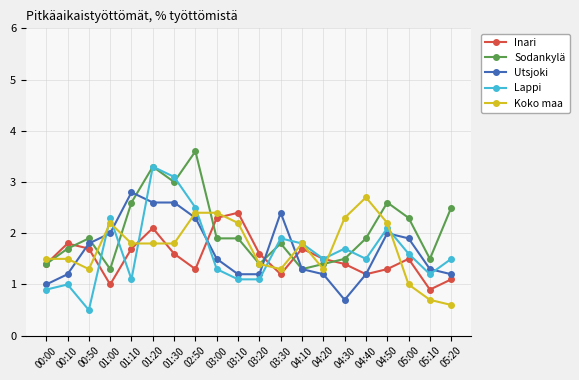

What is the sum of all Lappi values?

33.0